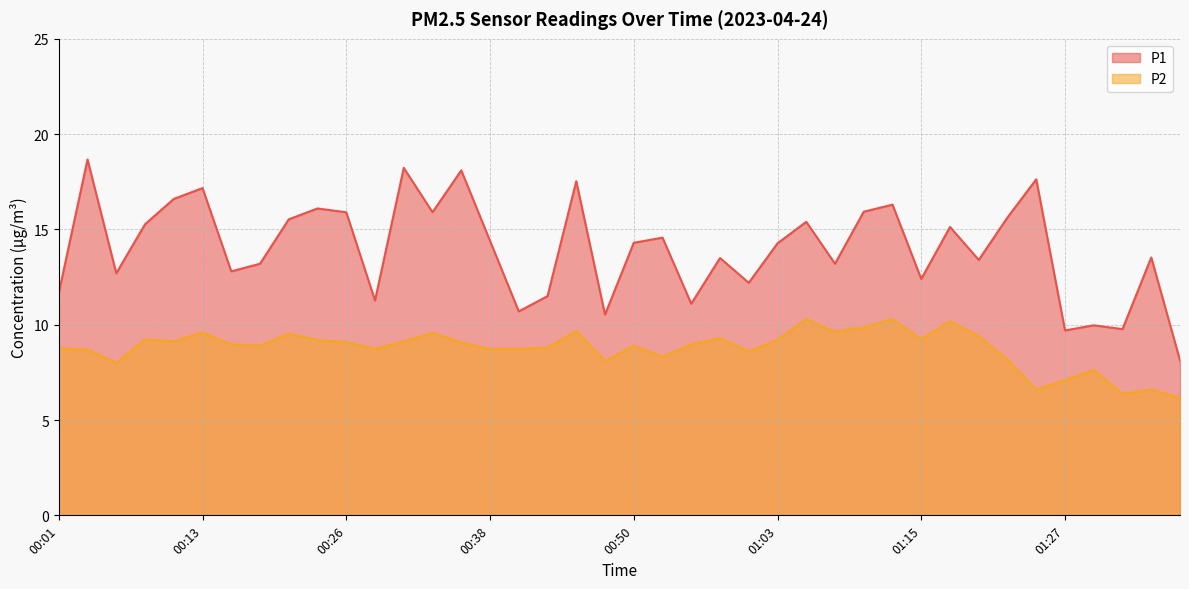

How many lines are shown in the chart?

2